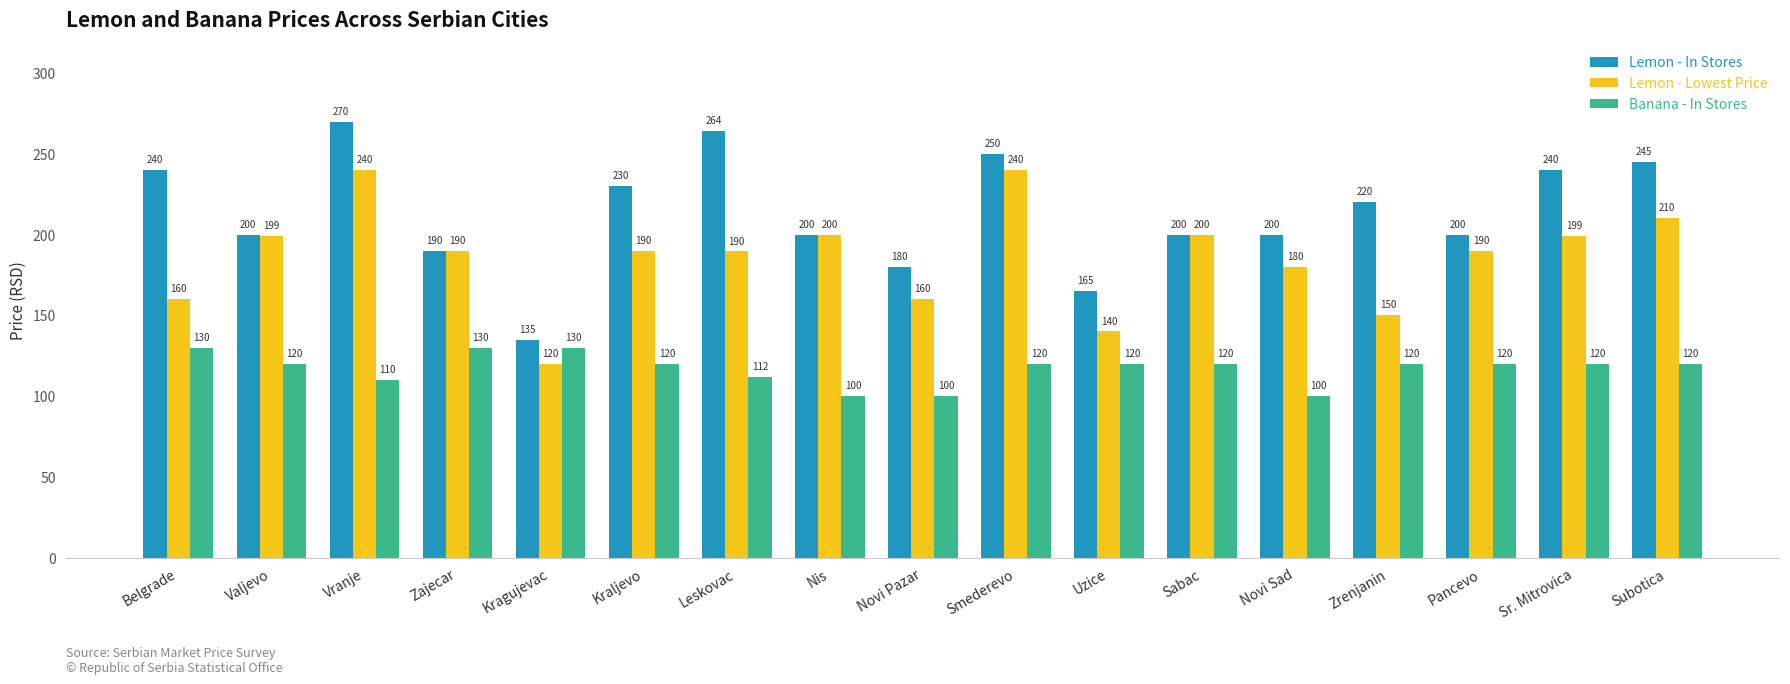

At Kraljevo, list the series in order from largest to smallest.

Lemon - In Stores, Lemon - Lowest Price, Banana - In Stores